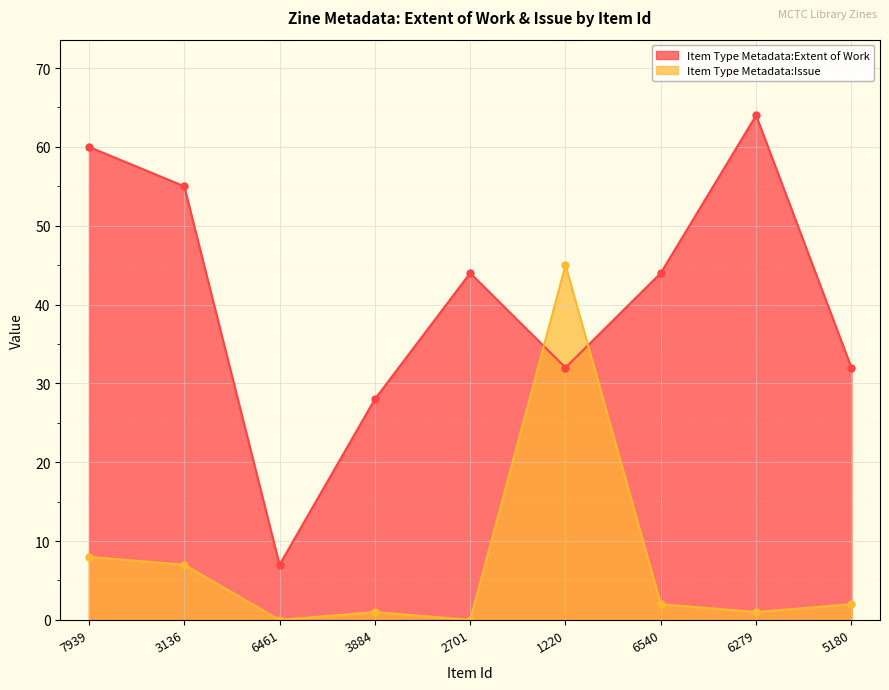

Where is Item Type Metadata:Extent of Work nearest to the value 35?

1220